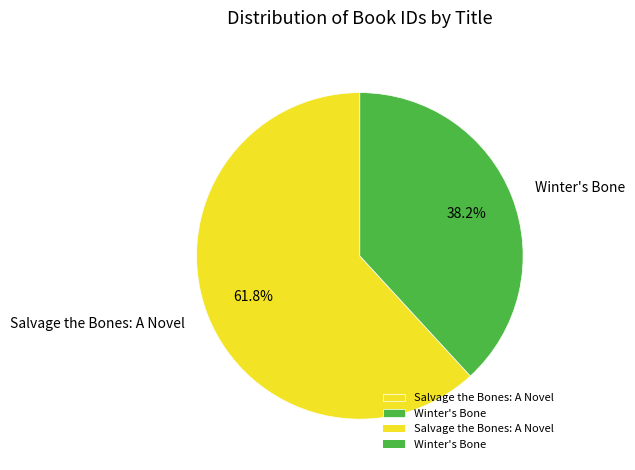

True or false: Winter's Bone accounts for 45% of the total.

False